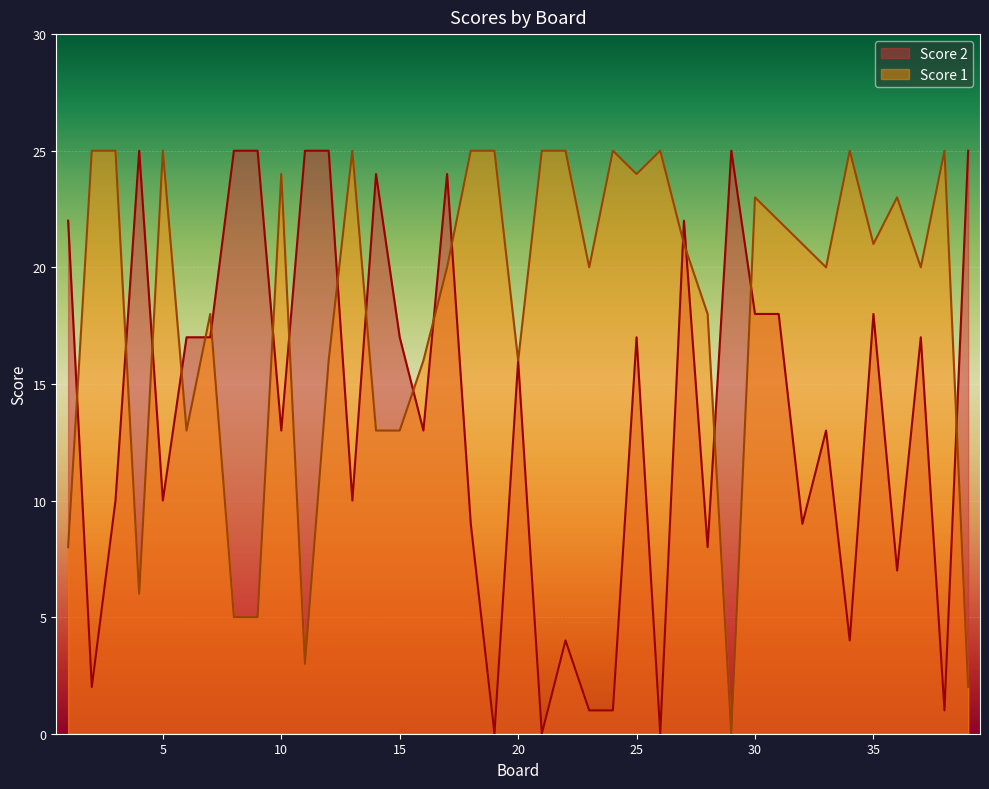

At which label does Score 2 first exceed 16?

1